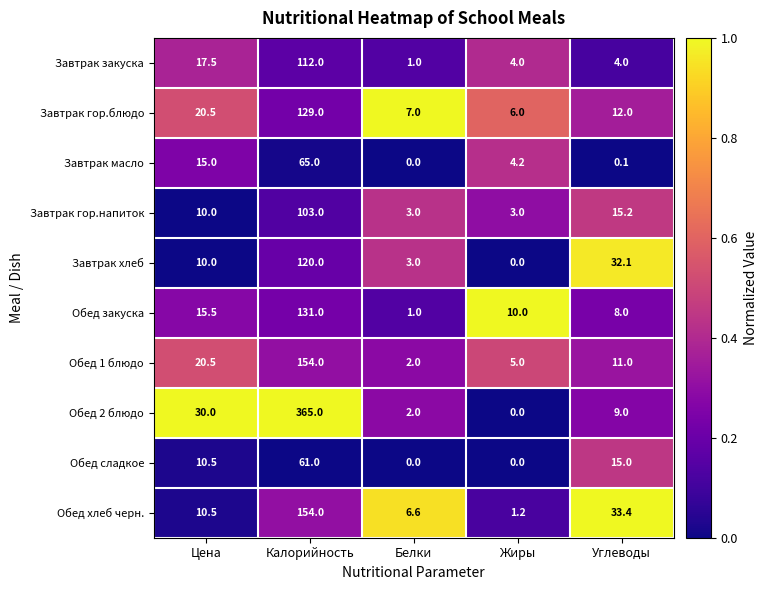

What is the minimum value for Завтрак гор.напиток?

3.0